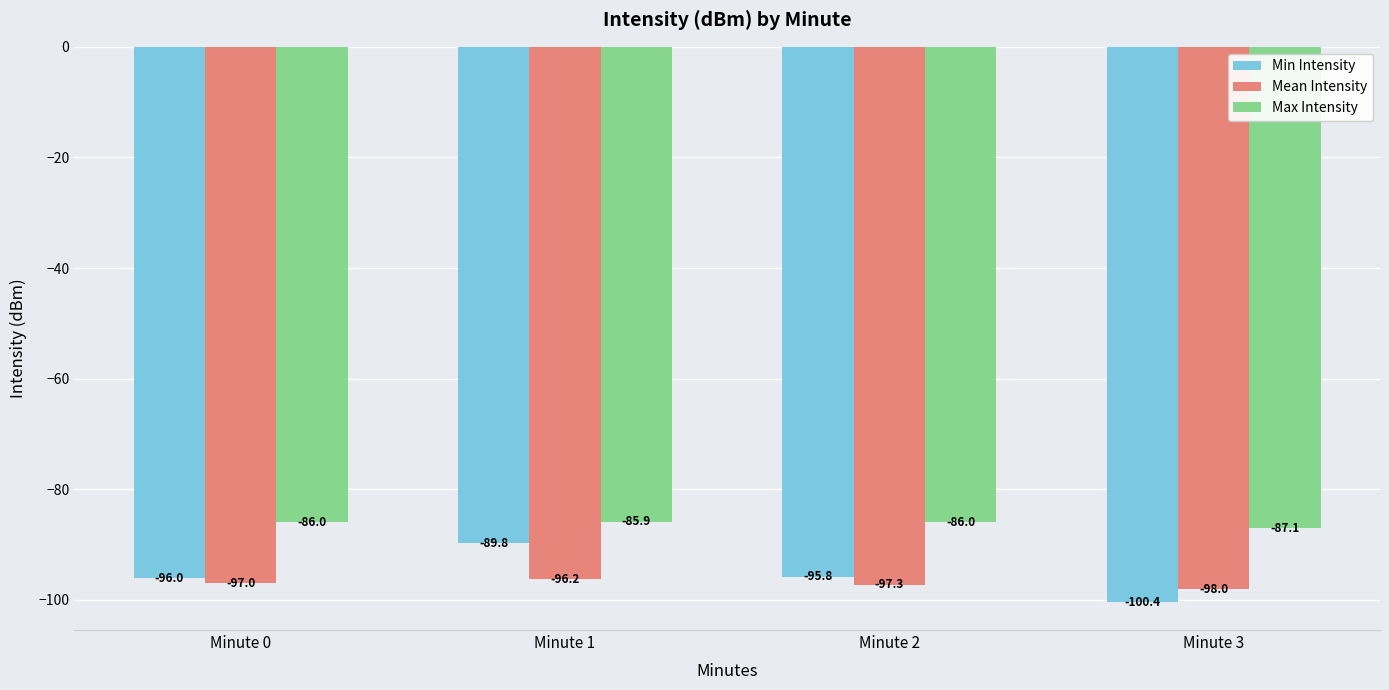

Which category has the highest value across all series?

Minute 1